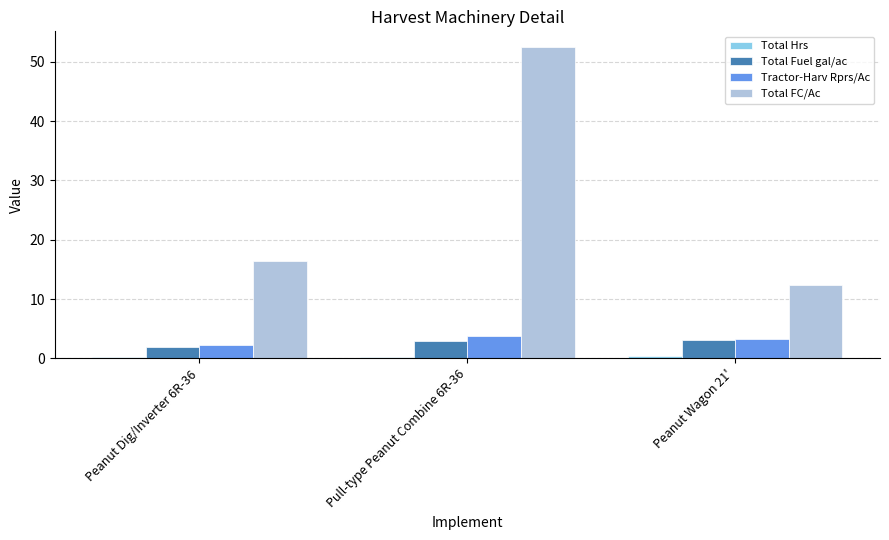

The value of Total FC/Ac at Pull-type Peanut Combine 6R-36 is 31.1. True or false?

False